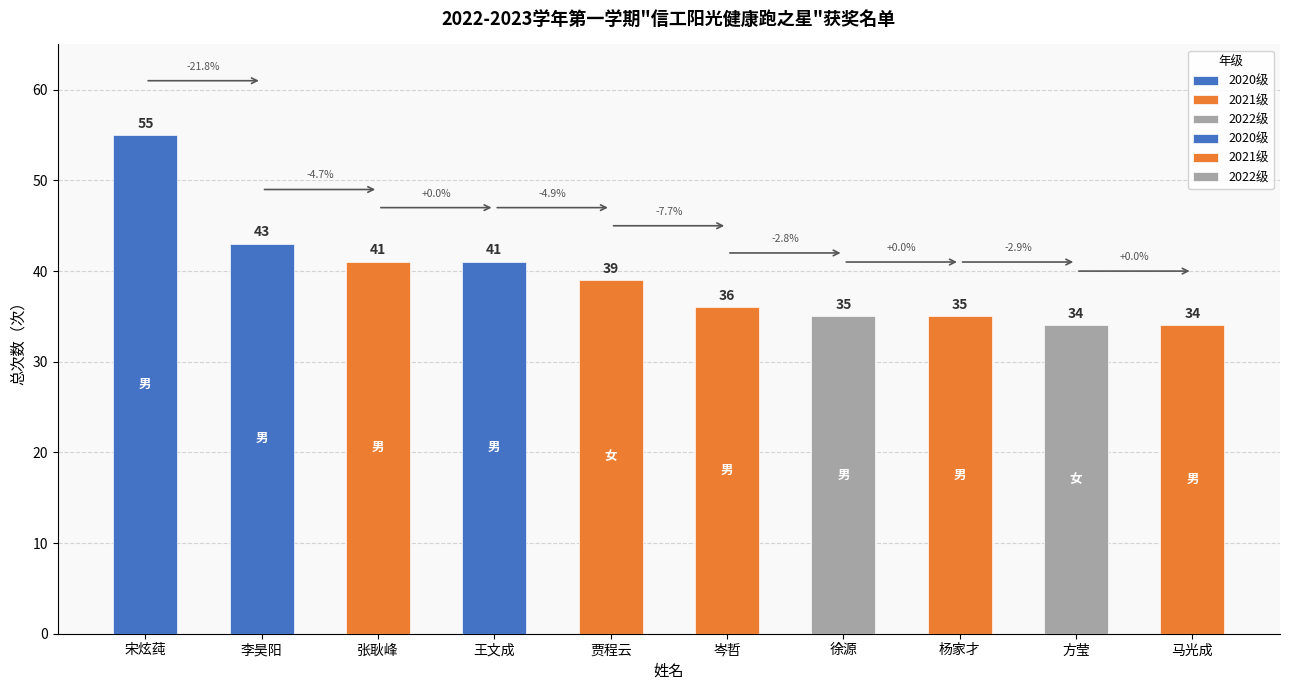

What is the label of the 9th bar from the left?

方莹